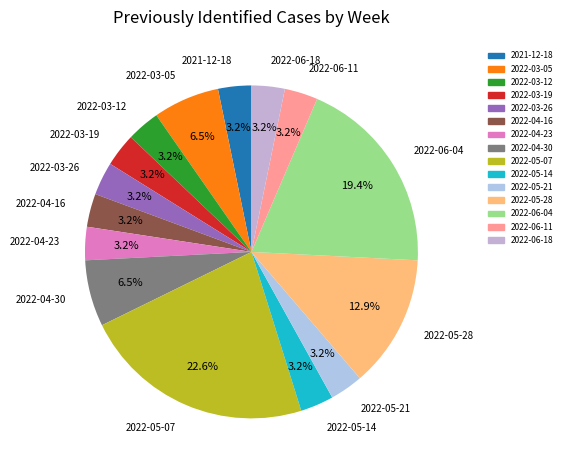

Does any single category account for the majority?

No